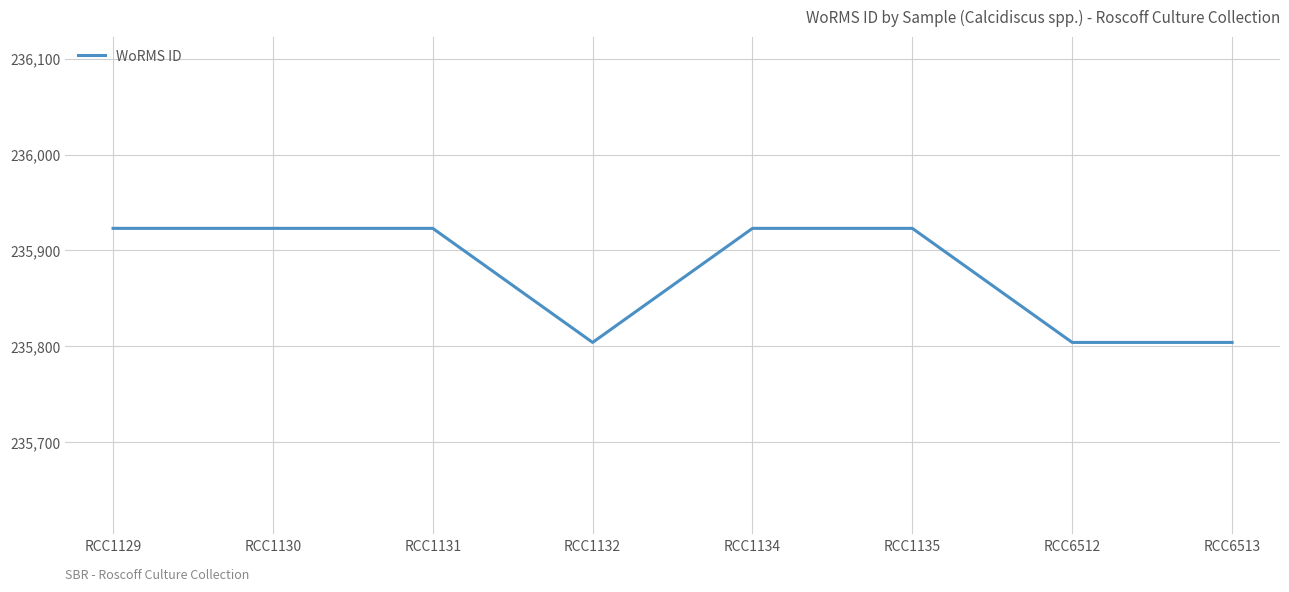

What is the greatest value displayed?

235923